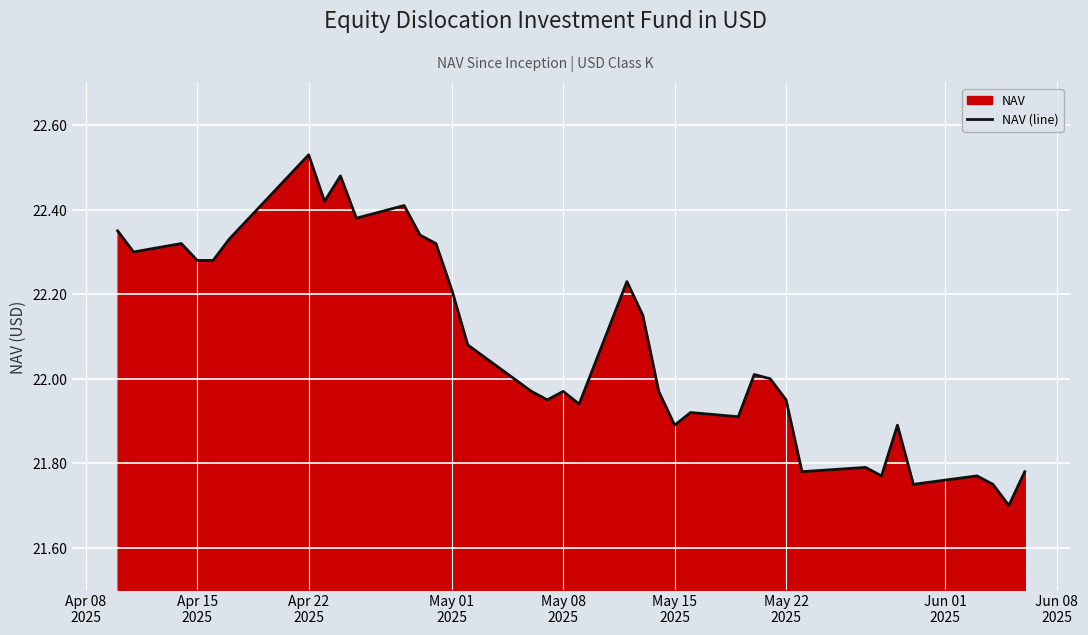

What is the minimum value shown in the chart?

21.7